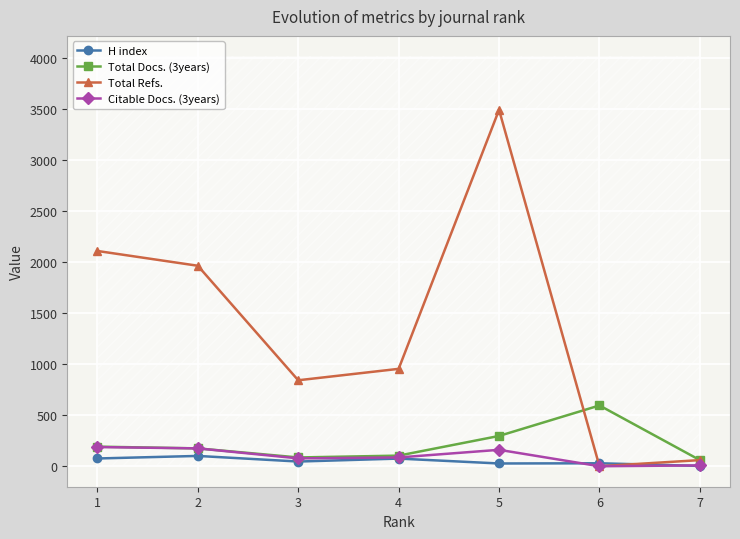

Is the value of H index at 2 greater than the value of Citable Docs. (3years) at 5?

No